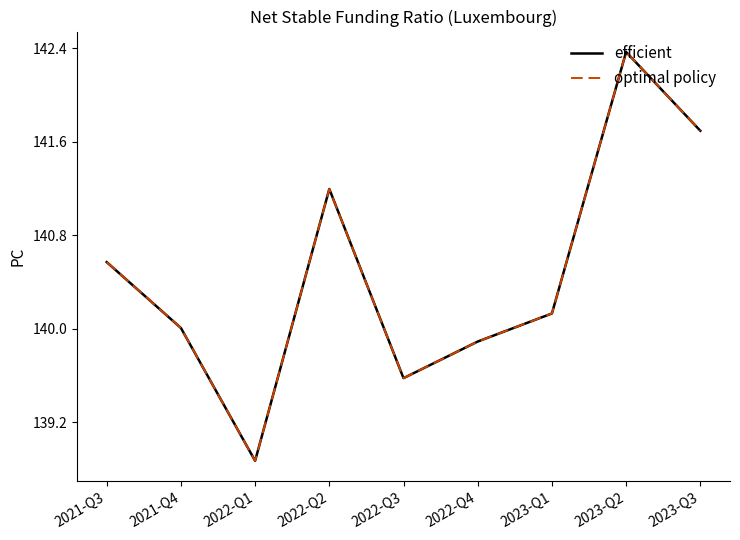

At which category is the sum across all series the highest?

2023-Q2